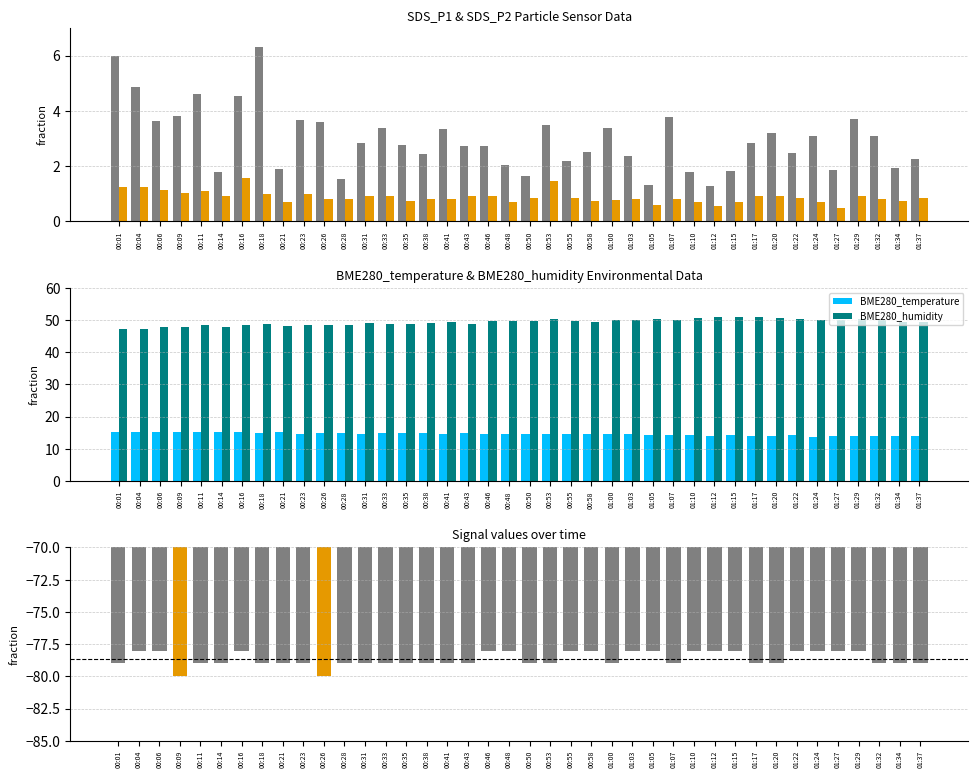

What is the value of the SDS_P2 bar at the 32nd from the left?

0.9